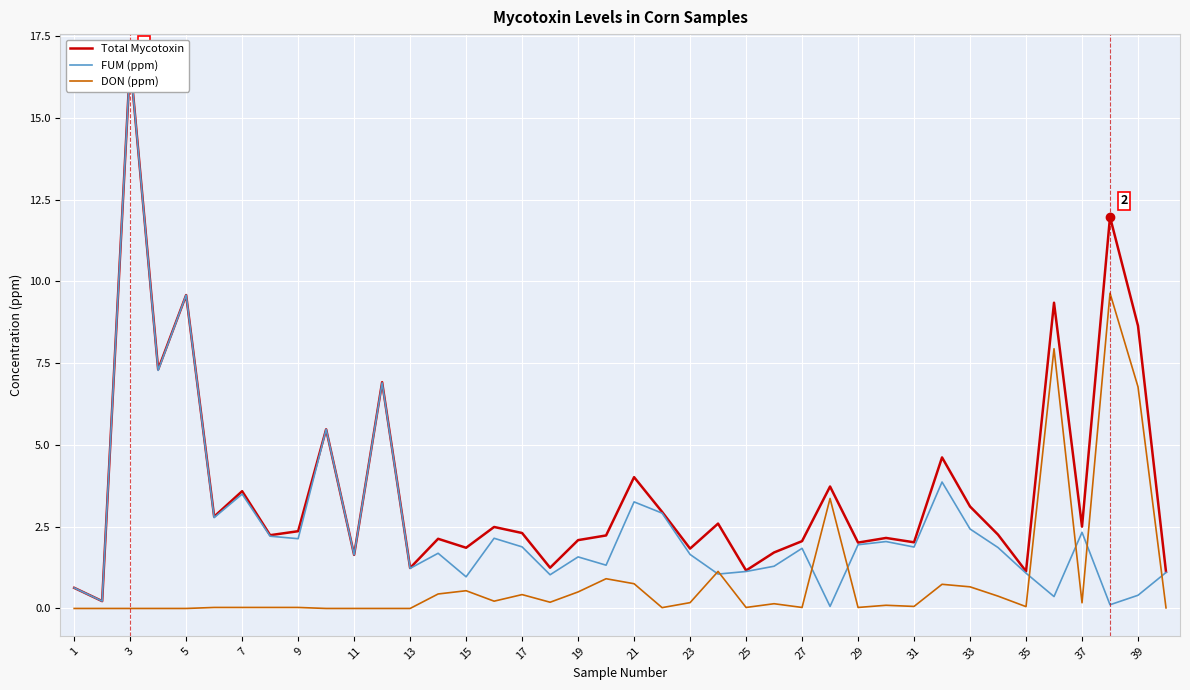

Is it true that DON (ppm) equals -4.7 at 13?

False